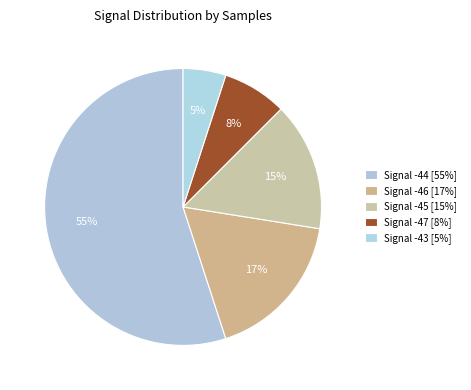

Count the number of slices in the pie.

5